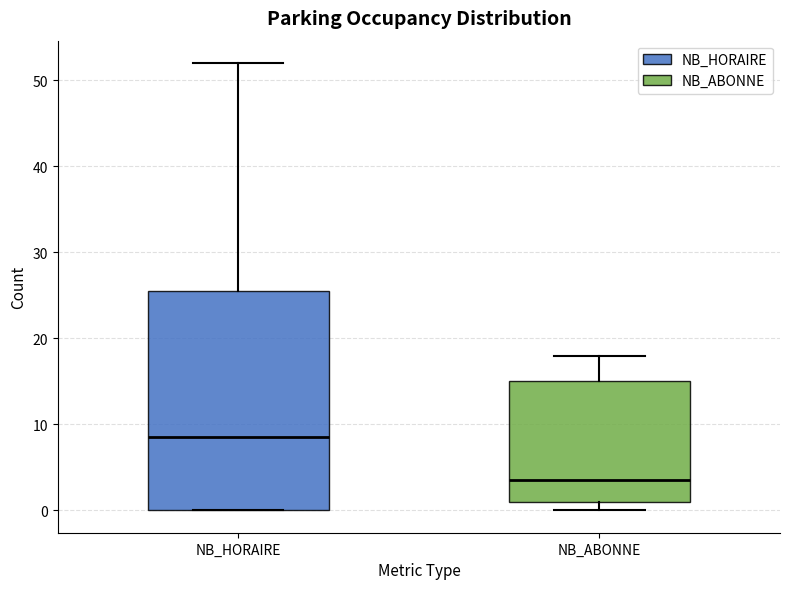

Comparing the boxes themselves (not the whiskers), which one is the tallest?

NB_HORAIRE